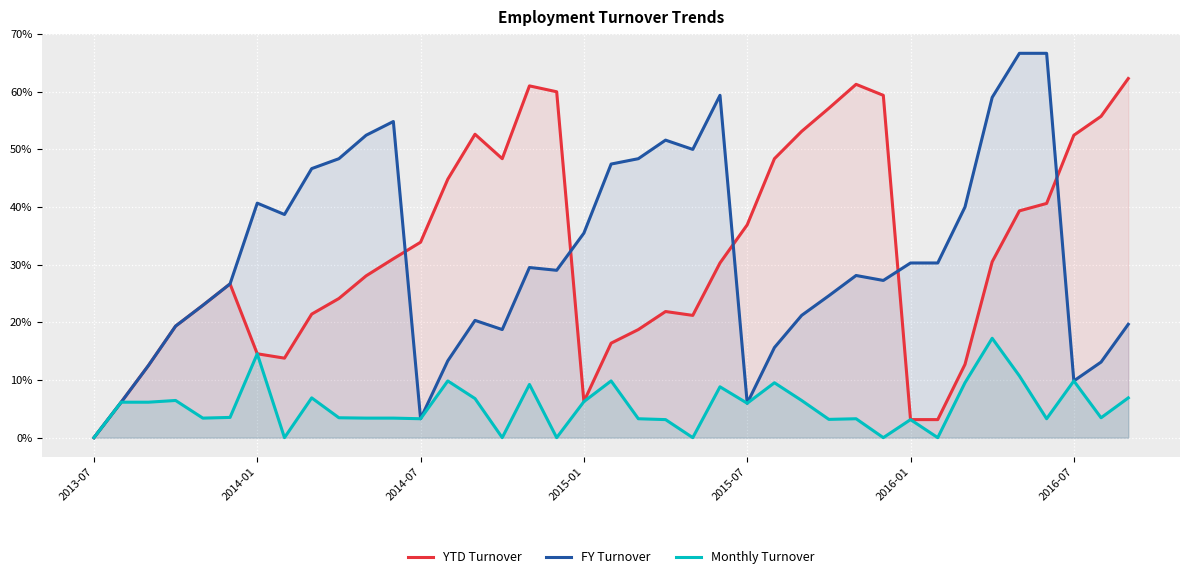

The FY Turnover series shows 0.2 at 27. True or false?

True